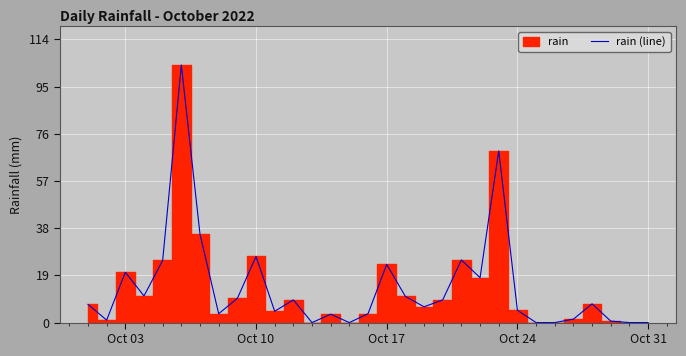

Is this an area chart (filled region under the line)?

No